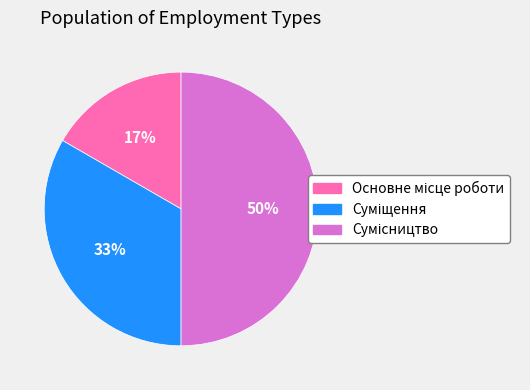

To the nearest percent, what is the average slice percentage?

33%